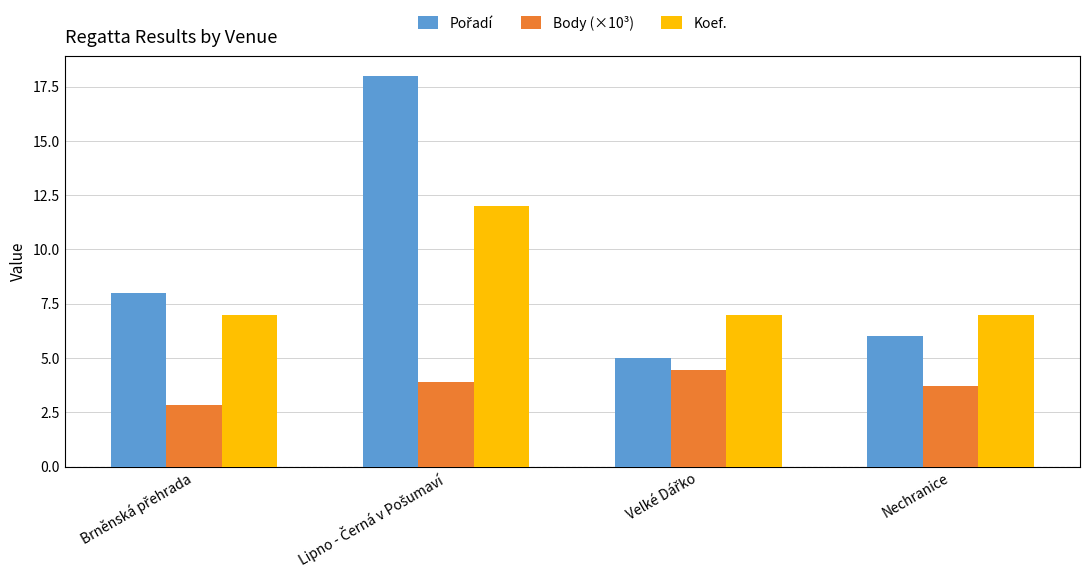

What is the greatest value displayed?

18.0